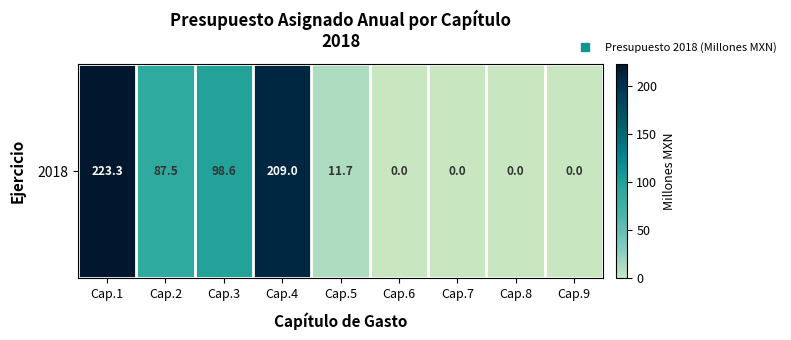

What is the sum of all values?

630.1